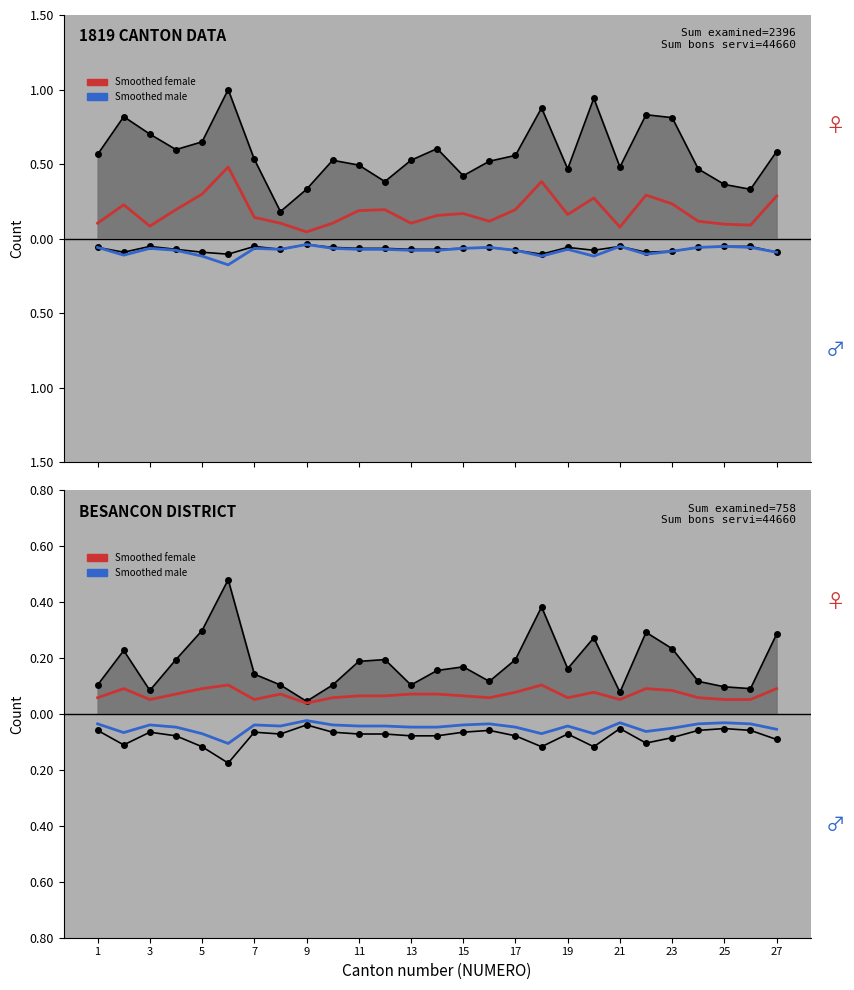

True or false: Observed (pos) and Smoothed (pos) cross at least once.

False